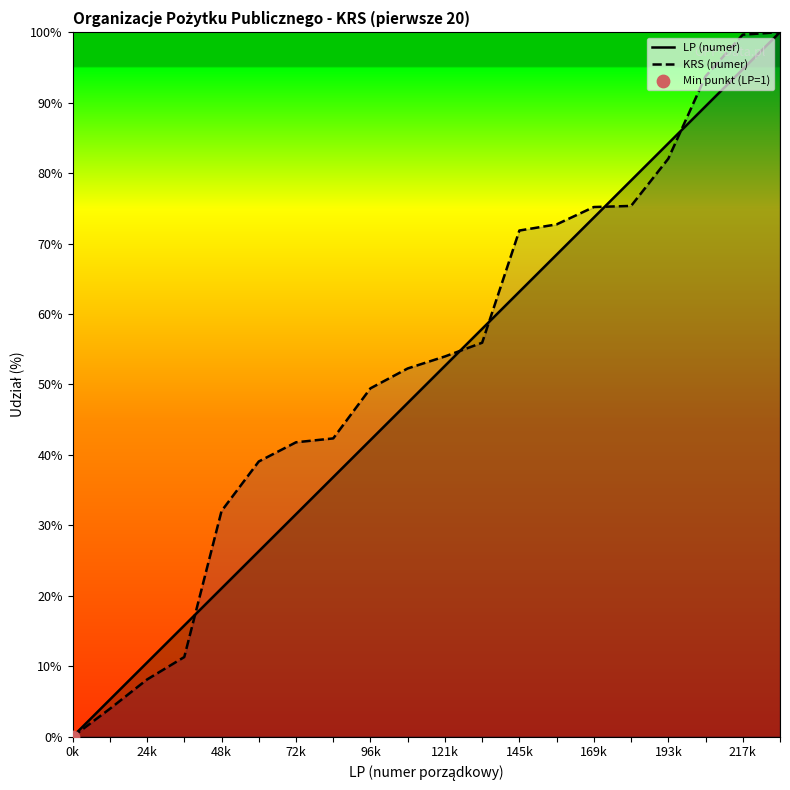

Which series has the largest total across all categories?

KRS (numer)